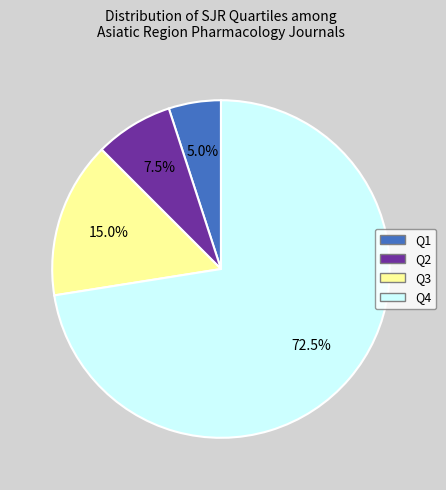

Approximately how many times larger is the value at Q4 compared to Q1?

14.5